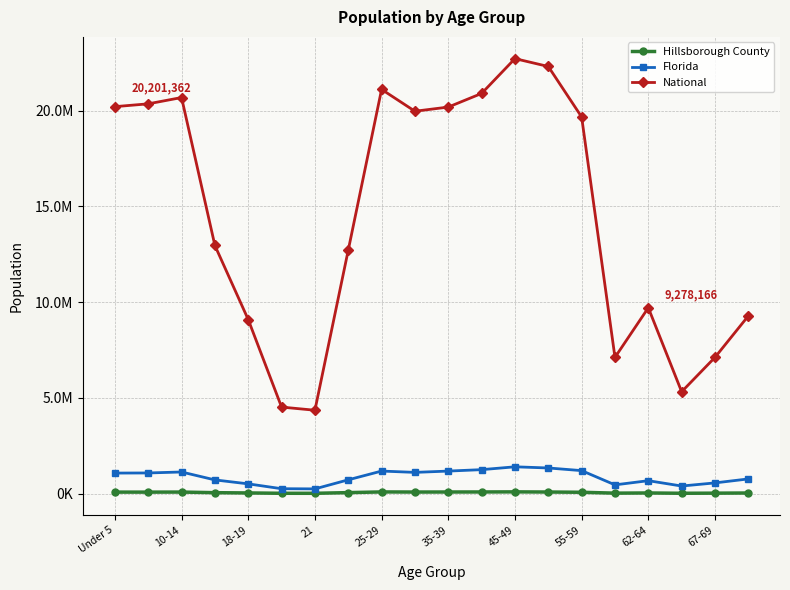

Is this an area chart (filled region under the line)?

No